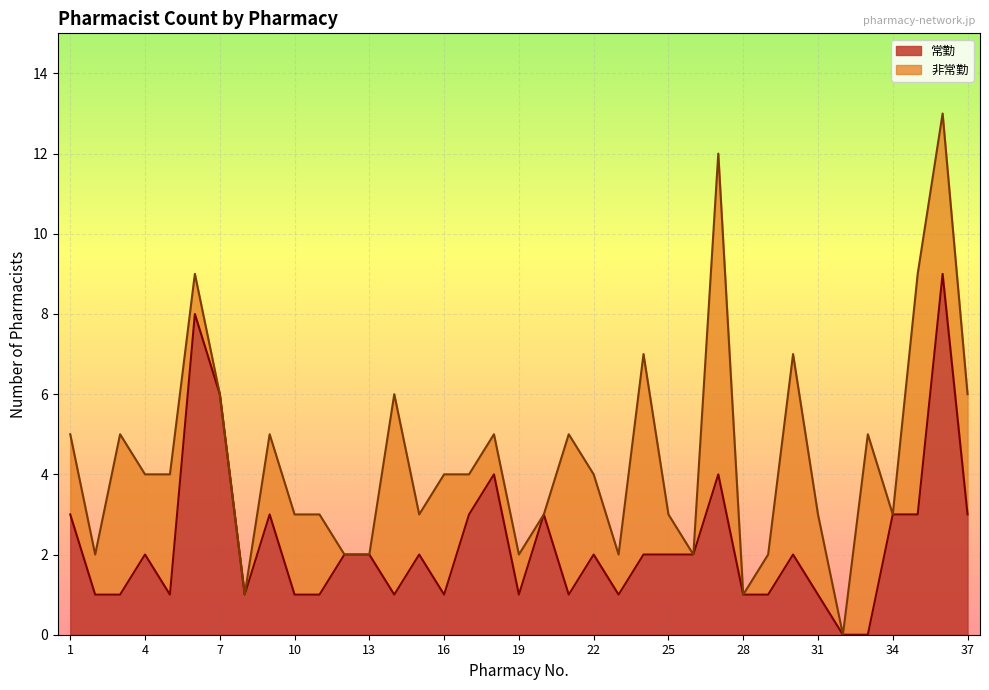

What is the difference between the values at 19 and 33?

1